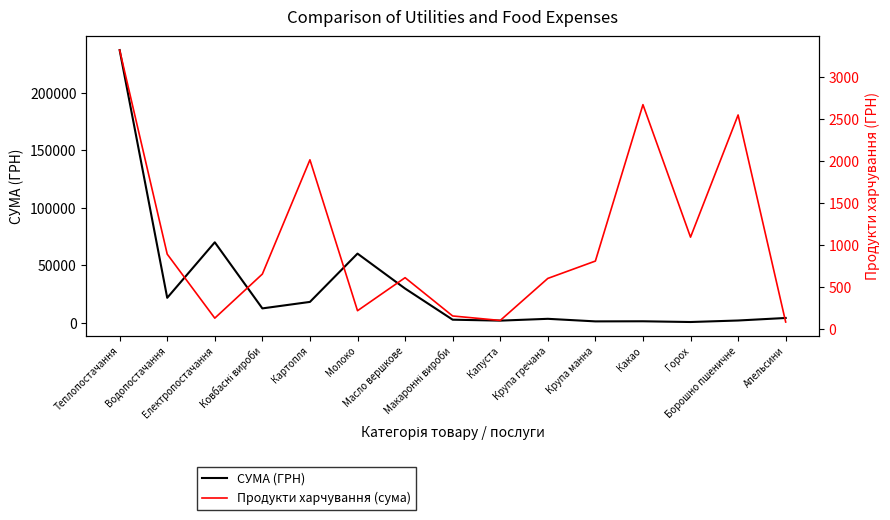

What is the total value across all series at Крупа манна?

2063.1